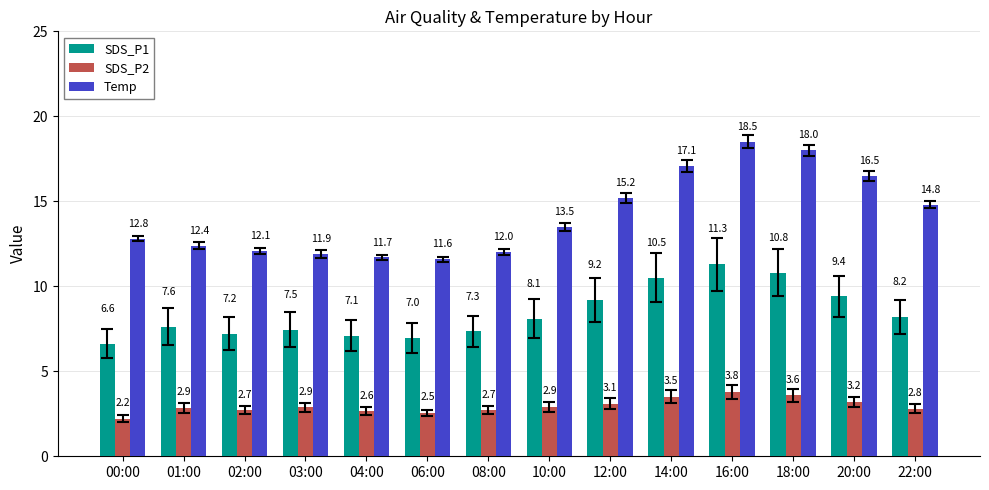

True or false: SDS_P1 has a value of 7.5 at 03:00.

True